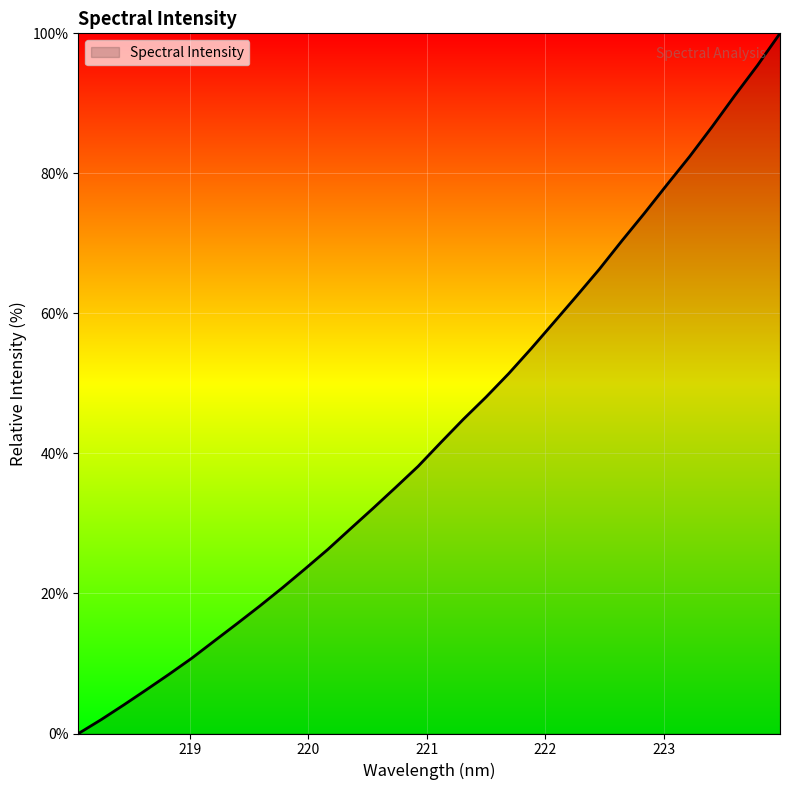

What is the greatest value displayed?

100.0